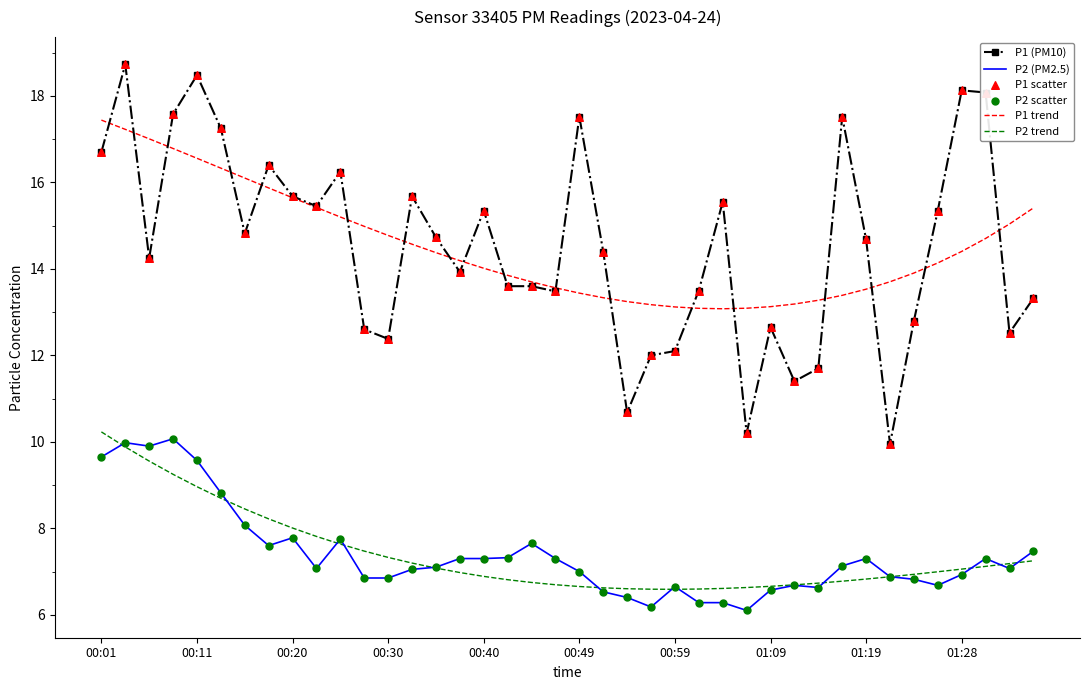

True or false: P2 (PM2.5) and P1 (PM10) cross at least once.

False